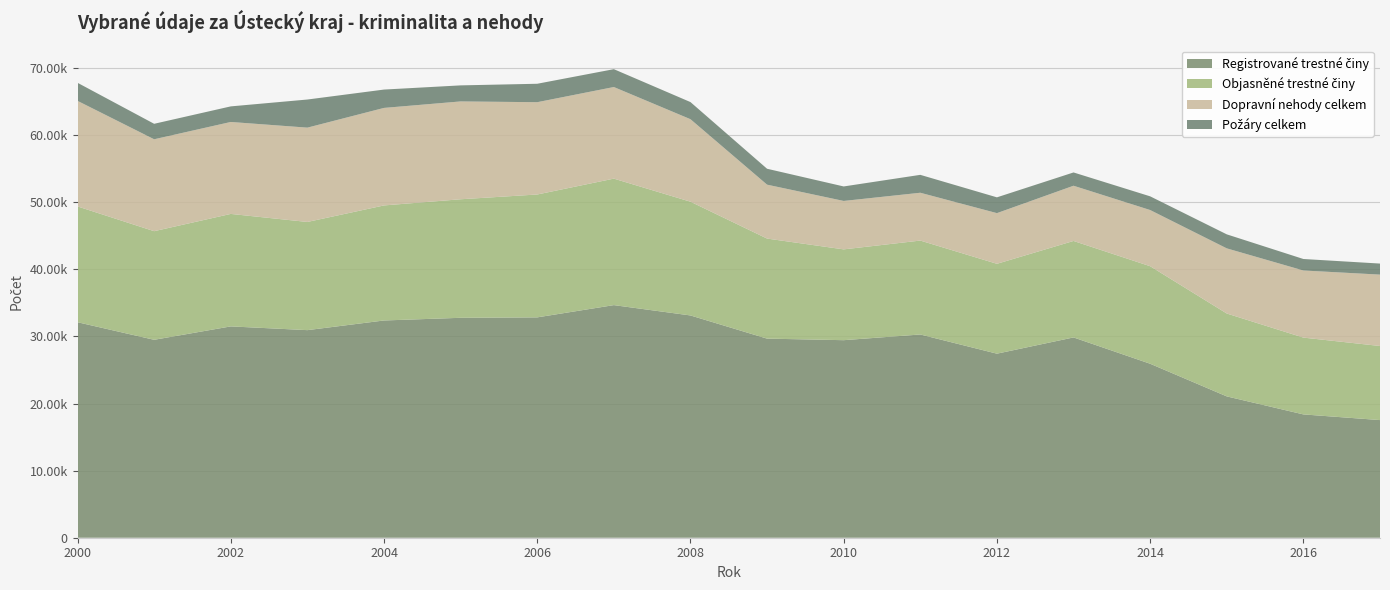

Reading left to right, transcribe all the data shown in this chart.

Registrované trestné činy: 32114	29495	31492	30934	32375	32773	32837	34663	33124	29670	29438	30287	27427	29848	25927	21061	18377	17531
Objasněné trestné činy: 17257	16186	16762	16121	17143	17665	18311	18850	16951	14910	13532	13995	13393	14376	14534	12352	11445	11040
Dopravní nehody celkem: 15731	13697	13702	14056	14533	14579	13755	13650	12294	8033	7217	7126	7551	8230	8372	9707	10002	10638
Požáry celkem: 2693	2306	2323	4190	2734	2392	2747	2661	2552	2371	2161	2669	2353	1980	2042	2089	1712	1646